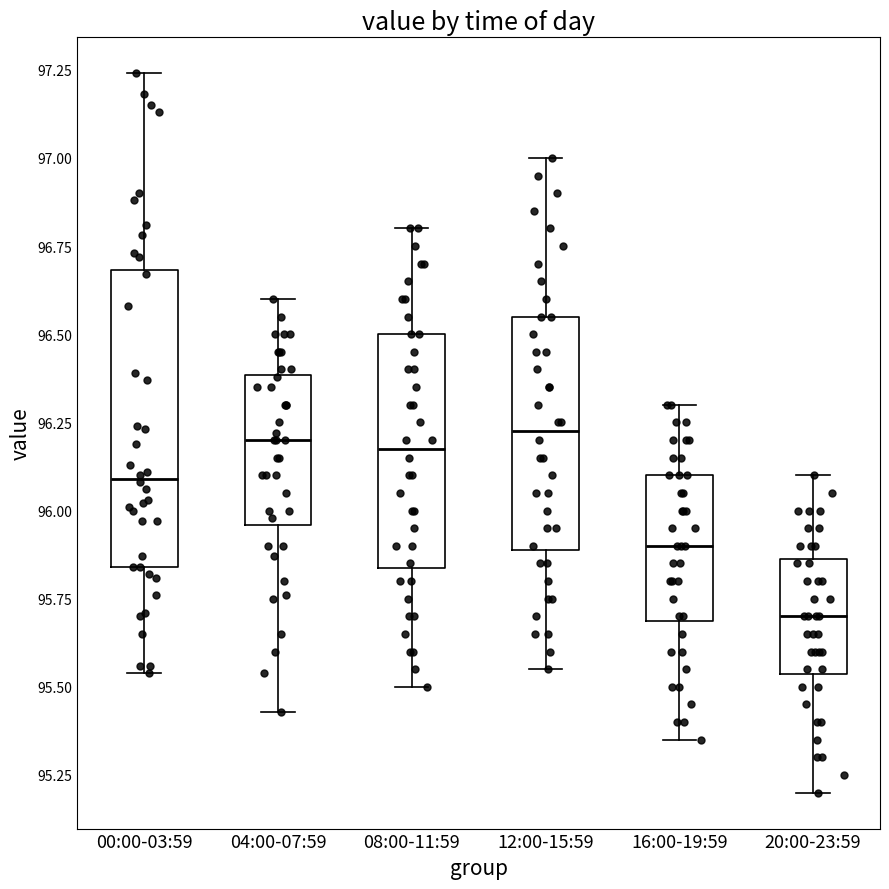

Which box's median line is the lowest?

20:00-23:59